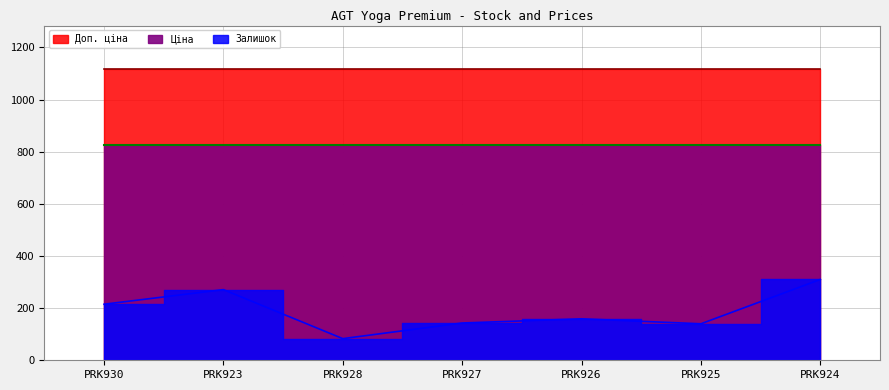

True or false: Доп. ціна has a value of 1564.3 at PRK928.

False